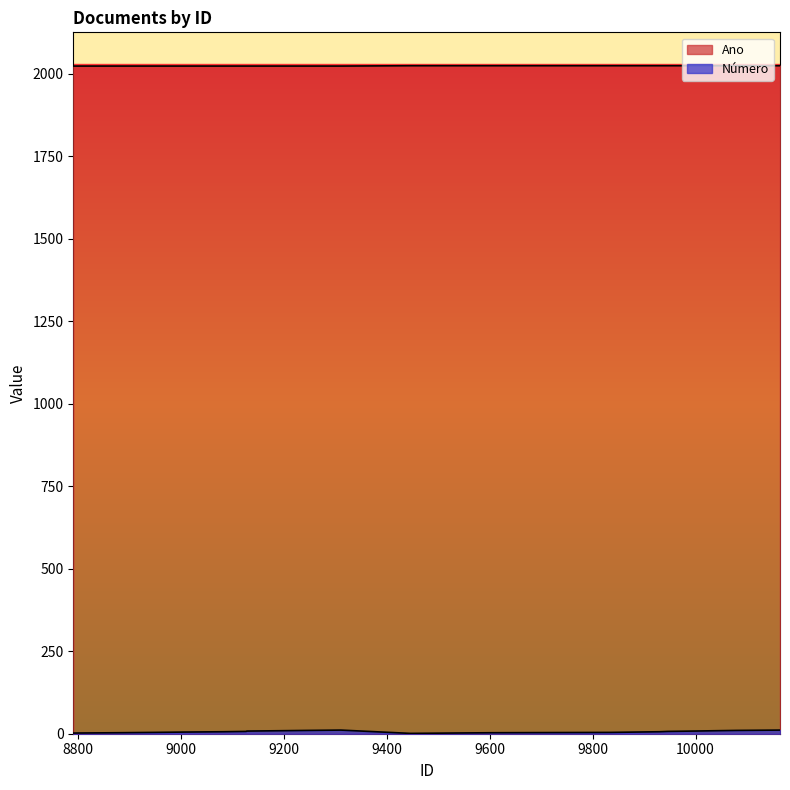

Where is Número nearest to the value 6?

9930